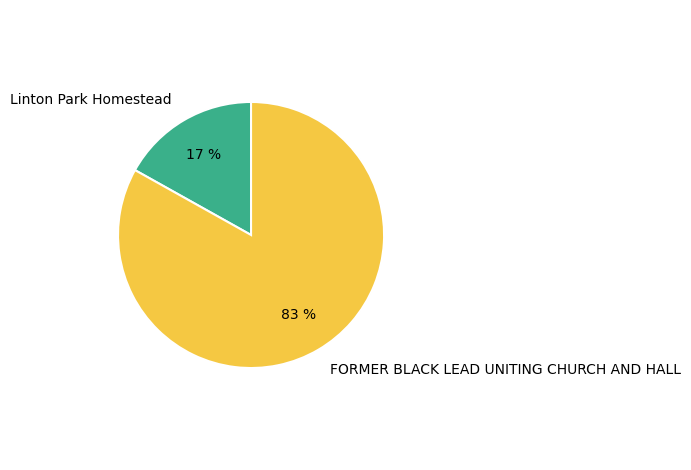

What is the ratio of the value at Linton Park Homestead to the value at FORMER BLACK LEAD UNITING CHURCH AND HALL?

0.2